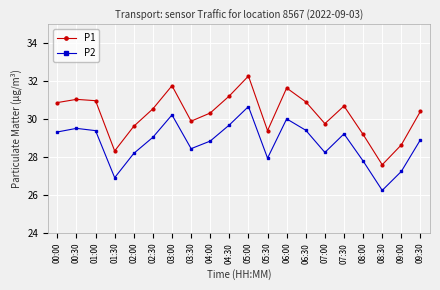

Does the chart display data point markers on the line(s)?

Yes